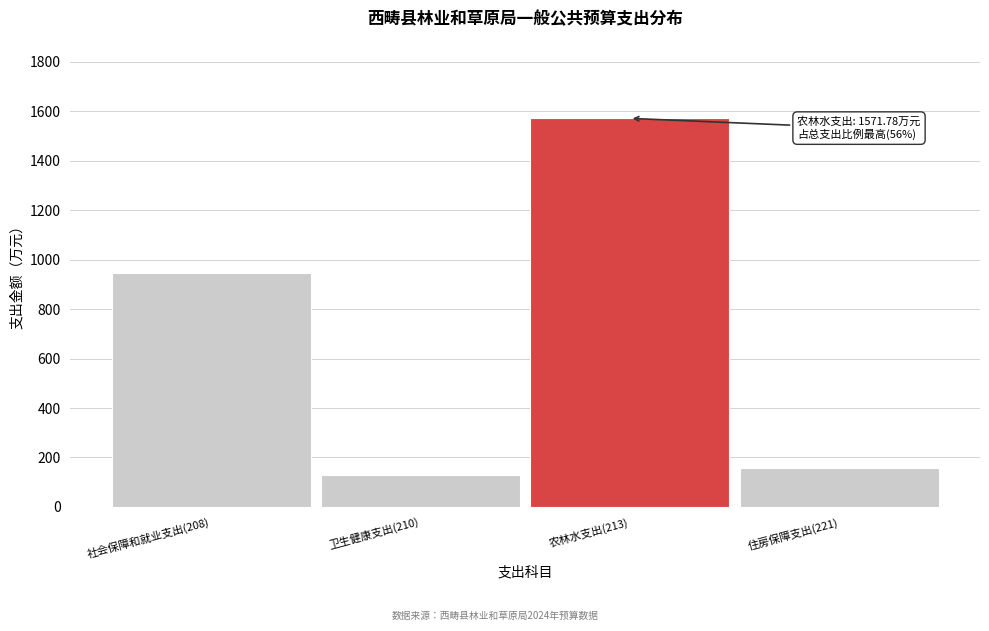

Reading left to right, extract all data points from this chart.

社会保障和就业支出(208)=945.8	卫生健康支出(210)=130.8	农林水支出(213)=1571.8	住房保障支出(221)=157.3